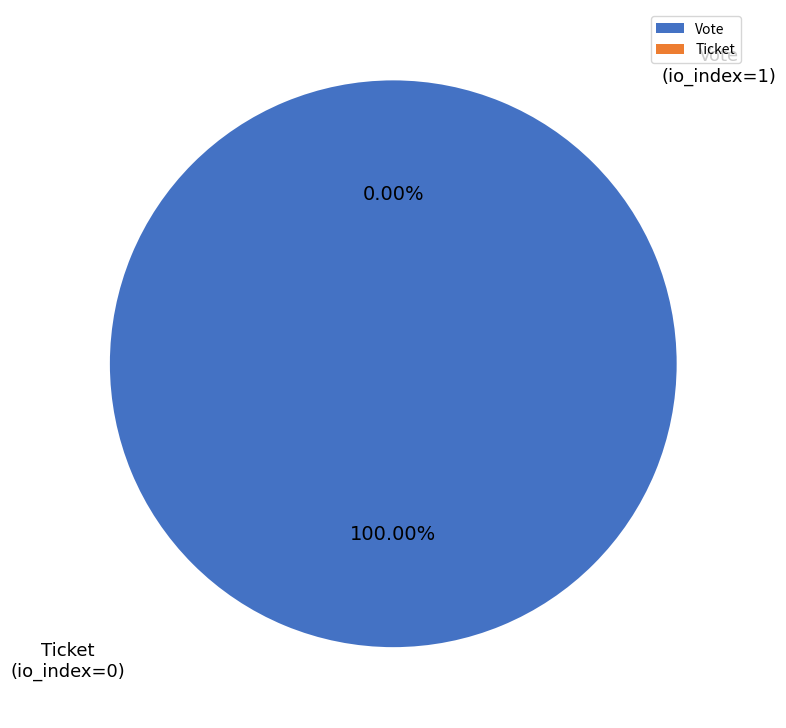

How many segments does this pie chart have?

2